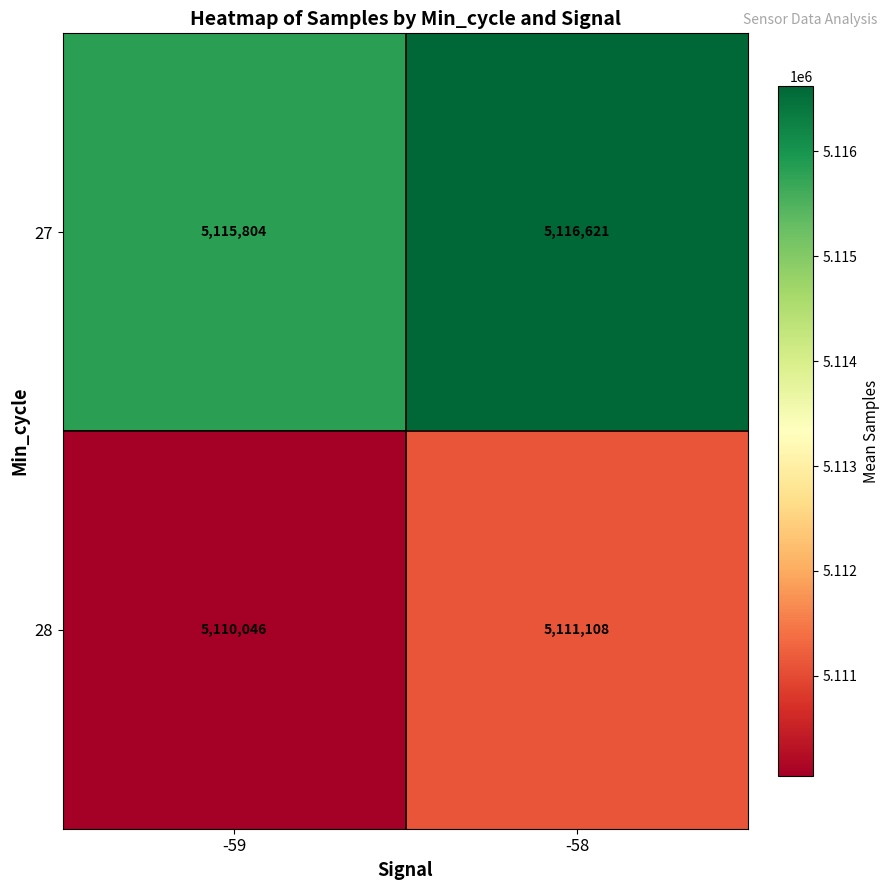

What is the maximum value shown in the chart?

5116621